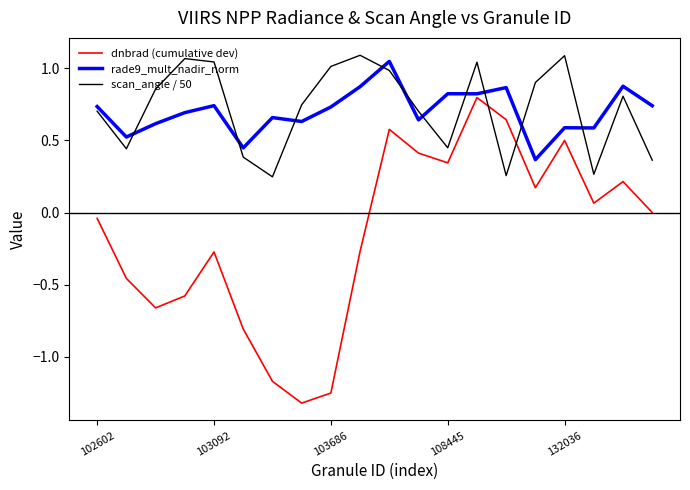

True or false: rade9_mult_nadir_norm and dnbrad (cumulative dev) intersect in this chart.

False